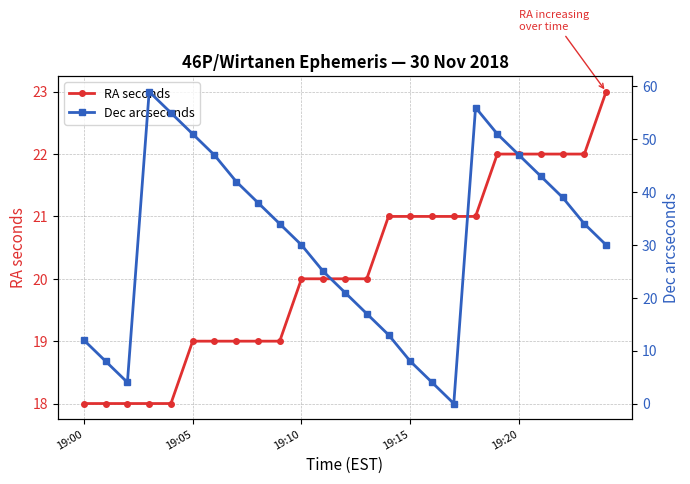

What is the approximate value of RA seconds at 18?

21